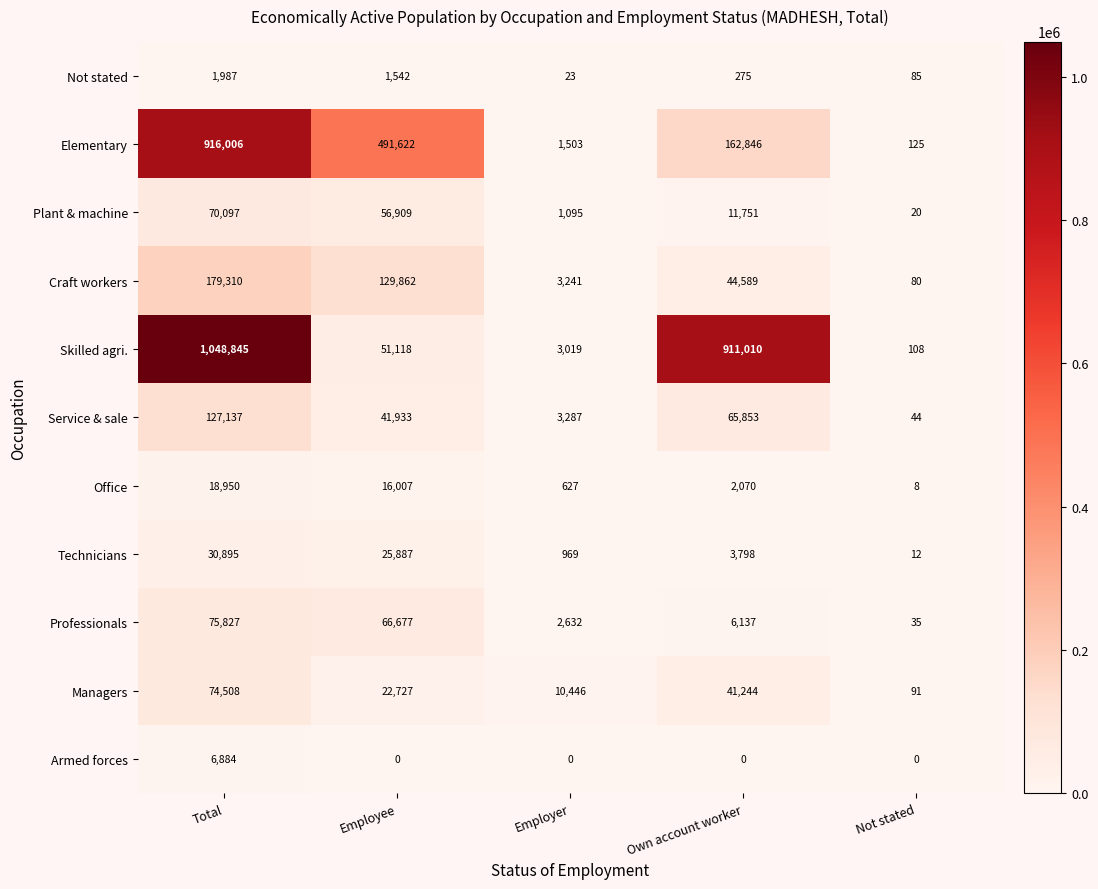

Count the number of categories in the chart.

5